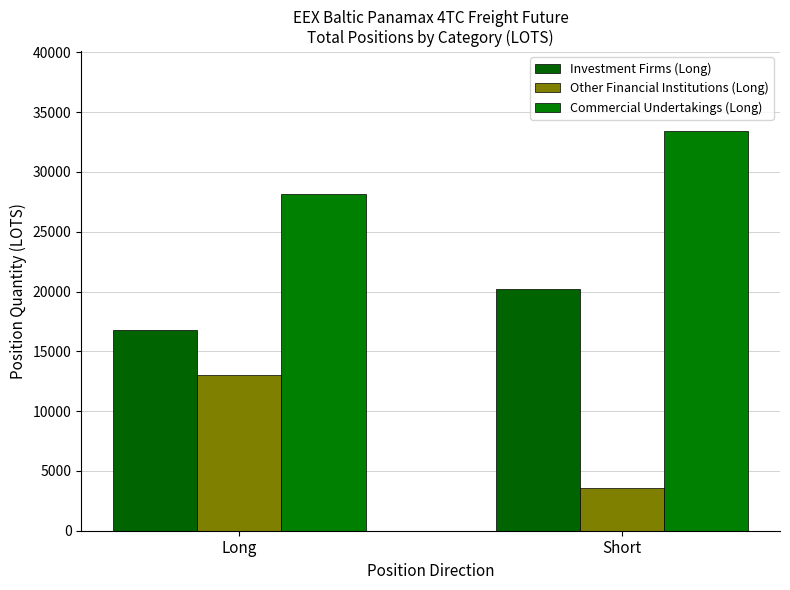

Which category has the lowest value in the Commercial Undertakings (Long) series?

Long